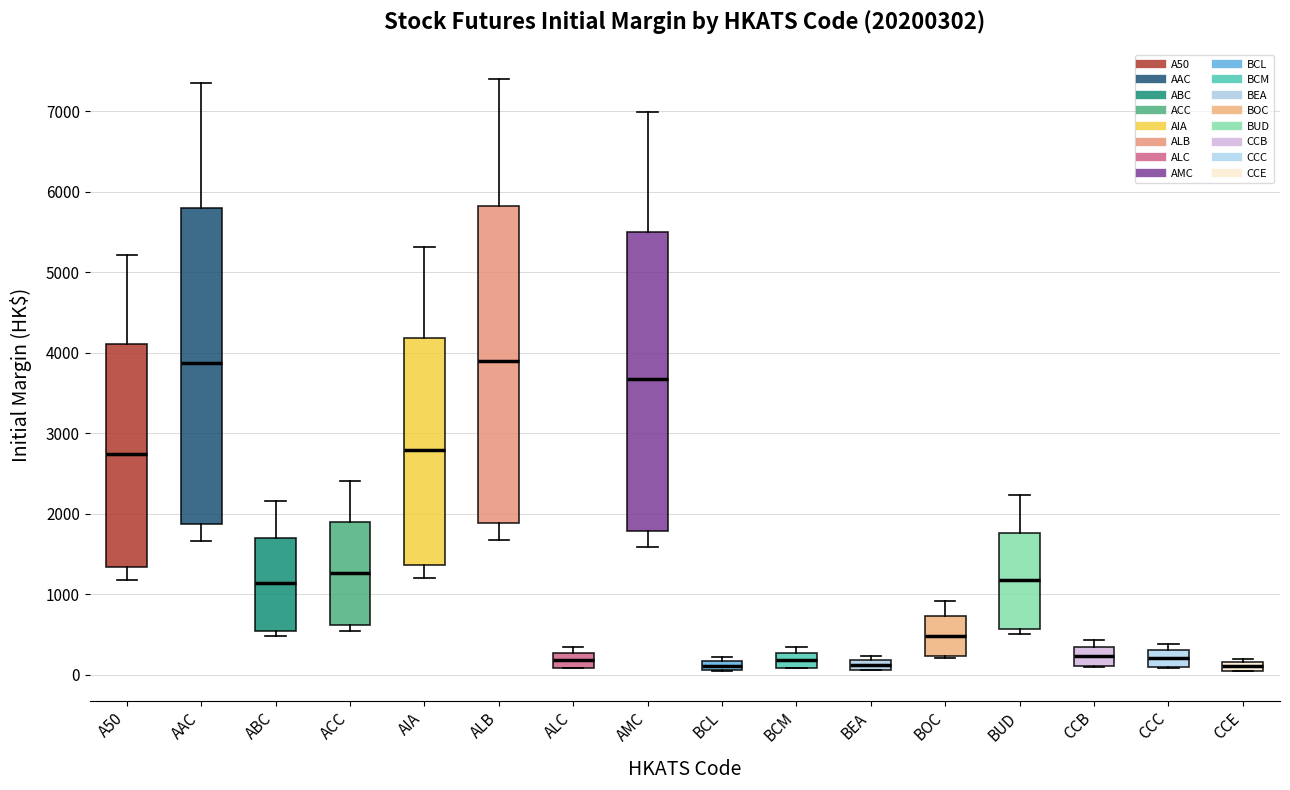

Where is the upper edge of the box for AIA on the y-axis? The values are not printed on the chart, so give them approximately, as read against the axis.

4200